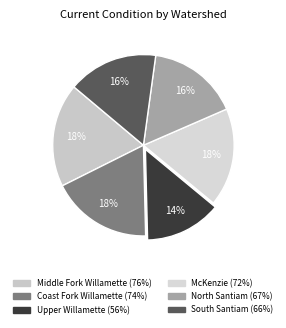

True or false: Coast Fork Willamette accounts for 10% of the total.

False